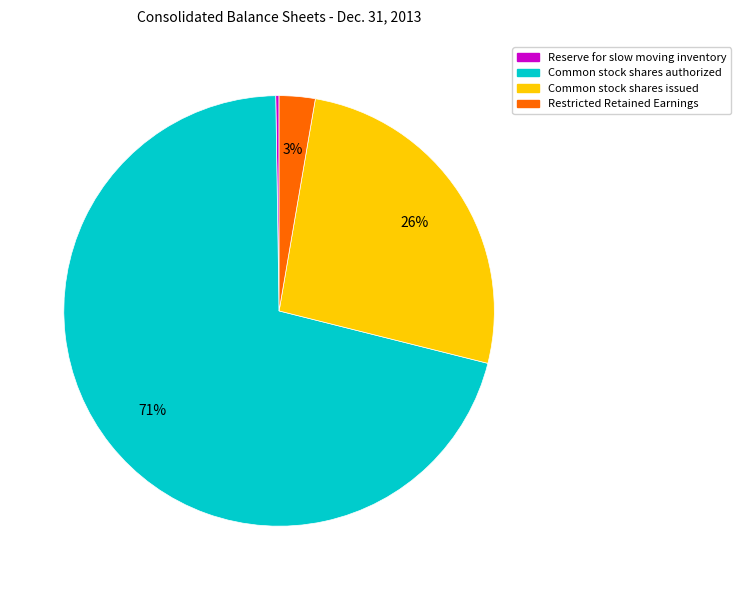

Does any single category account for the majority?

Yes